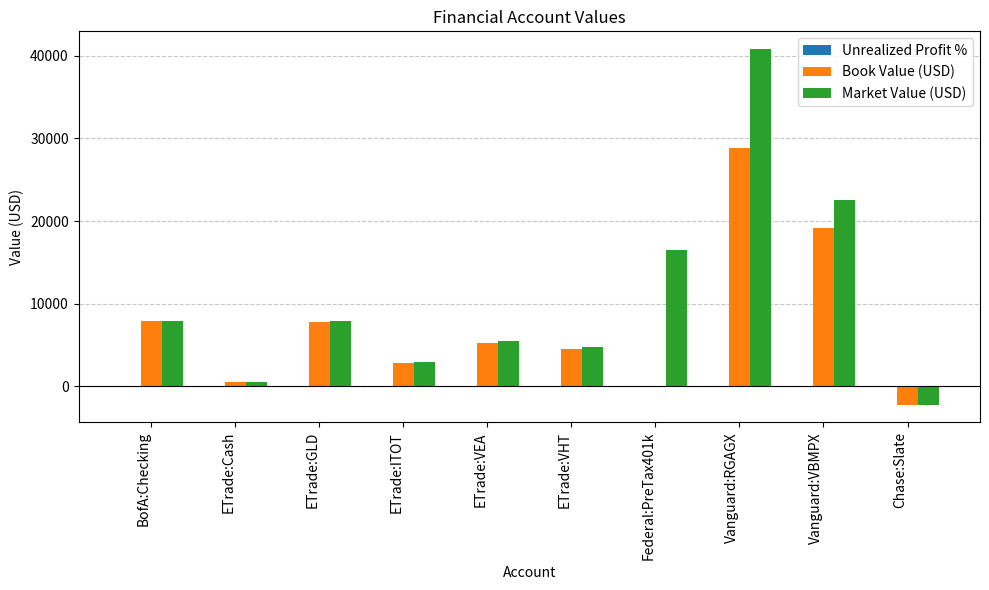

What is the highest value of the Market Value (USD) series?

40820.2